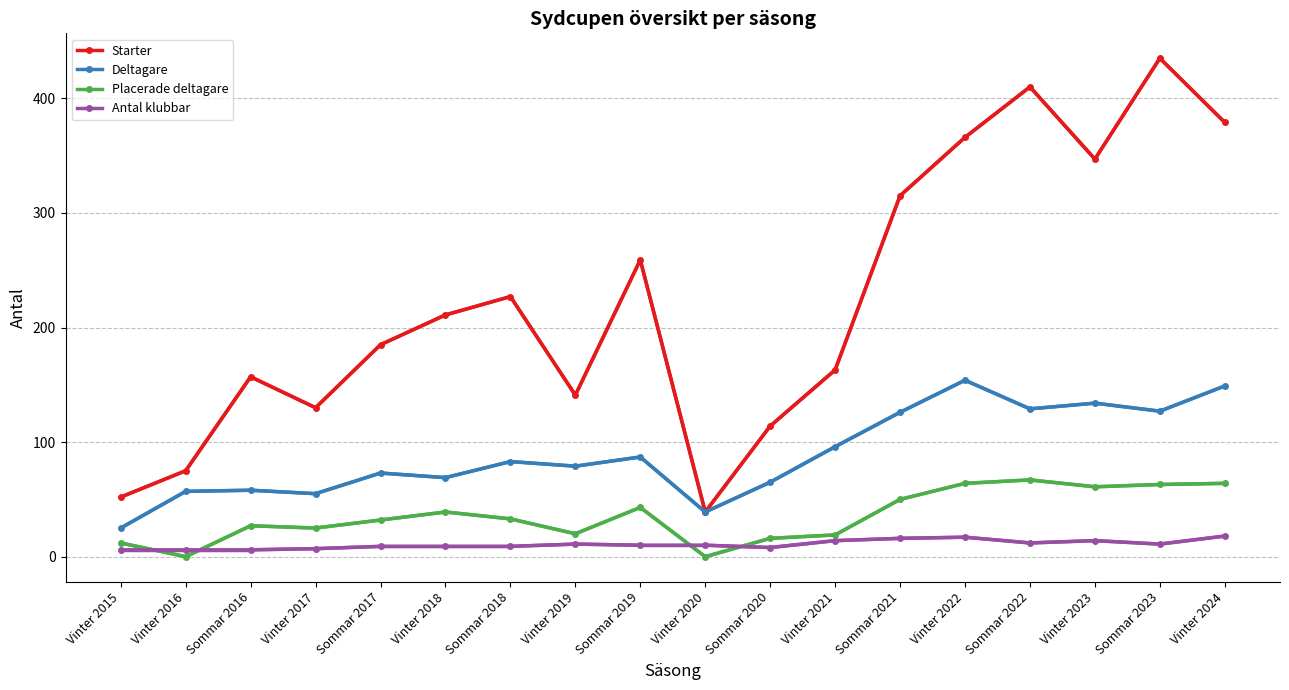

What is the difference between the Placerade deltagare values at Vinter 2024 and Vinter 2020?

64